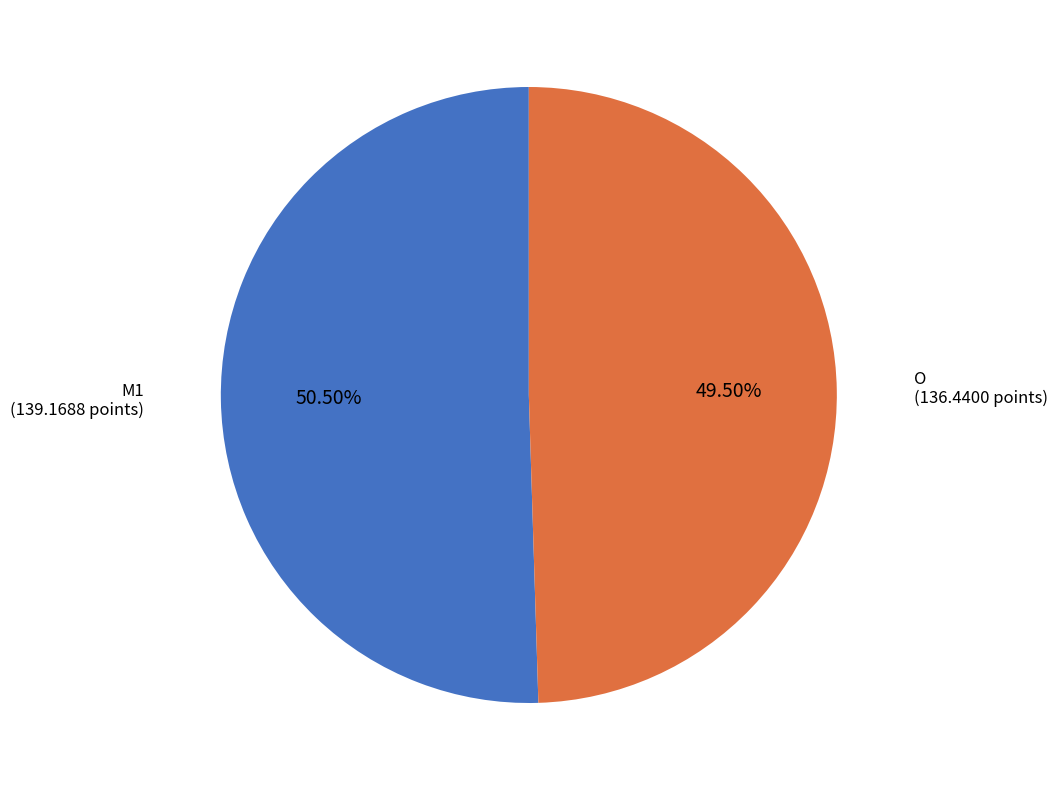

Is there any slice that represents more than half of the pie?

Yes